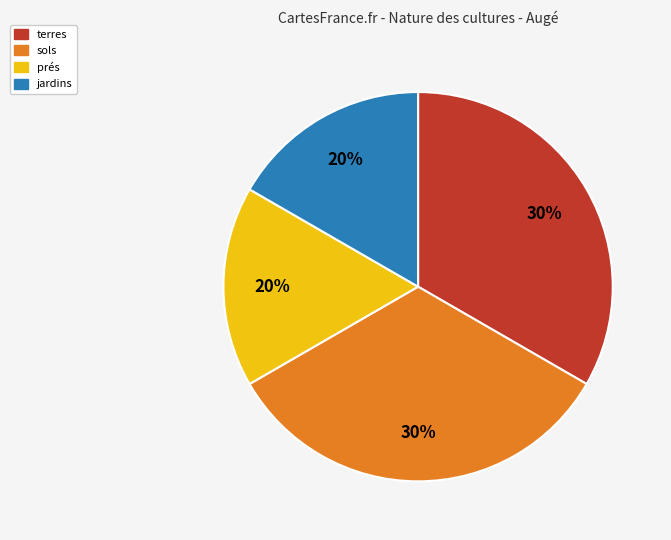

Is there a majority slice in this chart?

No